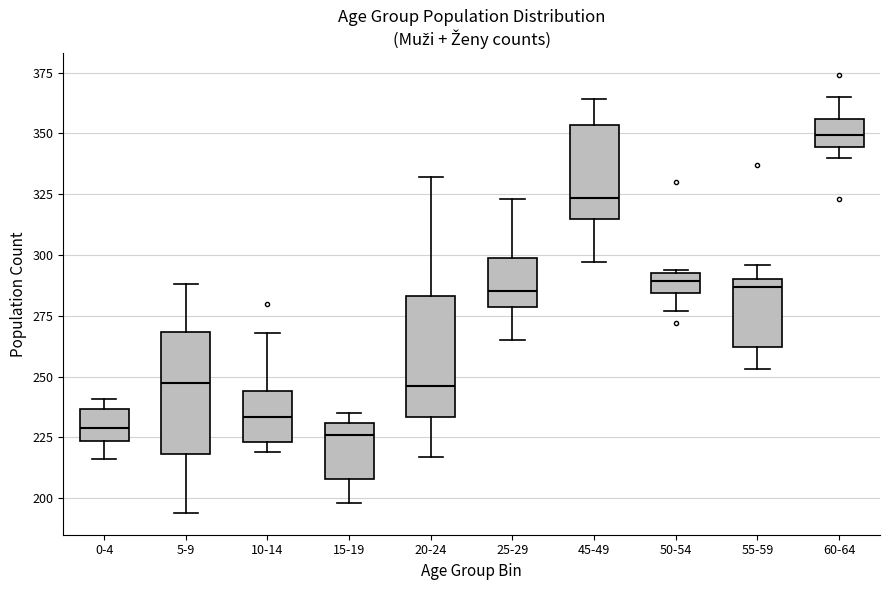

Reading left to right, transcribe this box plot: for each box, give where its median line is, the range the box spans, and where its two whiskers end, as read against the y-axis. The values are not printed on the chart, so give them approximately, as read against the axis.

0-4: median 230, box 225 to 235, whiskers 215 to 240
5-9: median 250, box 220 to 270, whiskers 195 to 290
10-14: median 235, box 225 to 245, whiskers 220 to 270
15-19: median 225, box 210 to 230, whiskers 200 to 235
20-24: median 245, box 235 to 285, whiskers 215 to 330
25-29: median 285, box 280 to 300, whiskers 265 to 325
45-49: median 325, box 315 to 355, whiskers 295 to 365
50-54: median 290, box 285 to 295, whiskers 275 to 295
55-59: median 285, box 260 to 290, whiskers 255 to 295
60-64: median 350, box 345 to 355, whiskers 340 to 365